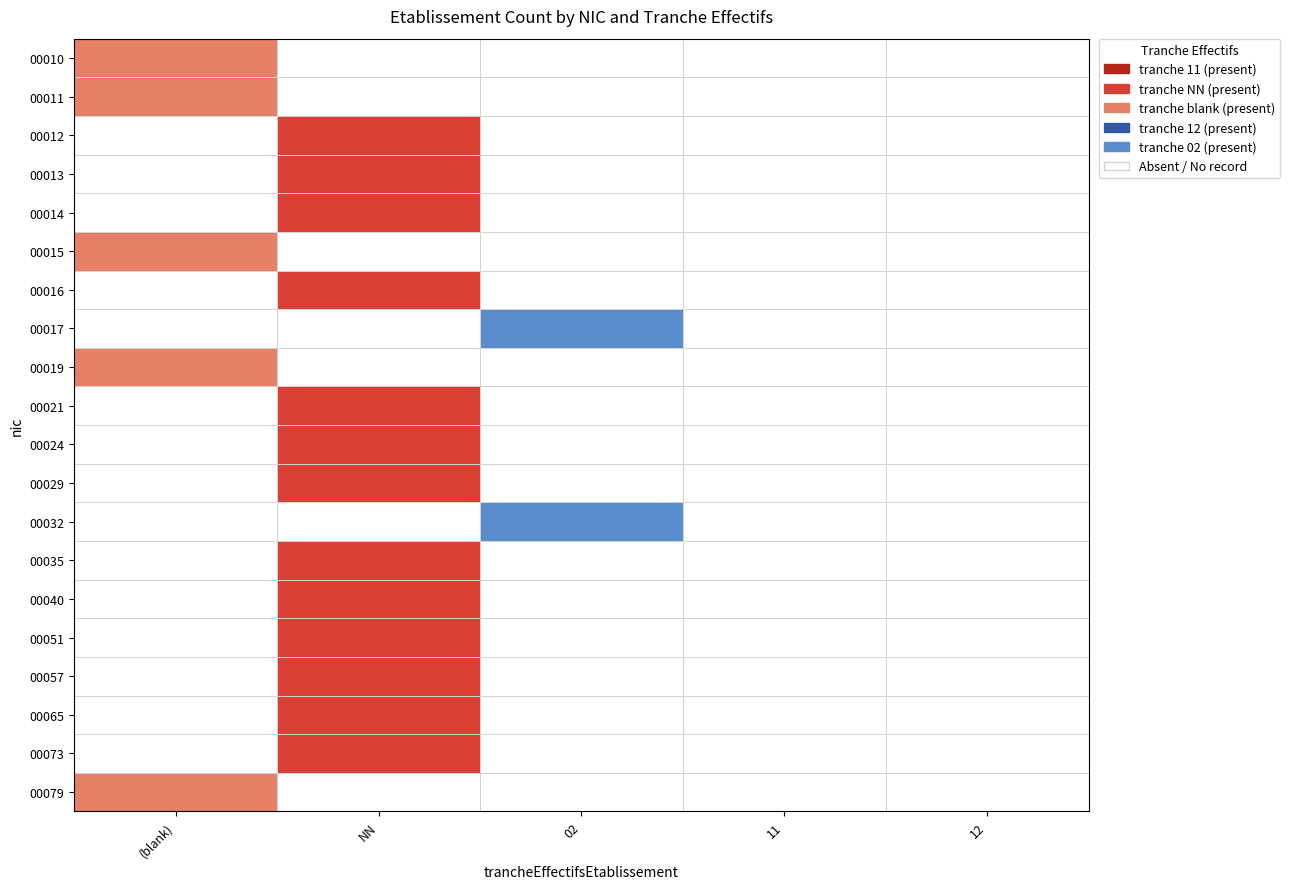

Reading left to right, extract all data points from this chart.

00010: 0	0	0	0	1
00011: 0	0	0	0	1
00012: 1	0	0	0	0
00013: 1	0	0	0	0
00014: 1	0	0	0	0
00015: 0	0	0	0	1
00016: 1	0	0	0	0
00017: 0	0	1	0	0
00019: 0	0	0	0	1
00021: 1	0	0	0	0
00024: 1	0	0	0	0
00029: 1	0	0	0	0
00032: 0	0	1	0	0
00035: 1	0	0	0	0
00040: 1	0	0	0	0
00051: 1	0	0	0	0
00057: 1	0	0	0	0
00065: 1	0	0	0	0
00073: 1	0	0	0	0
00079: 0	0	0	0	1